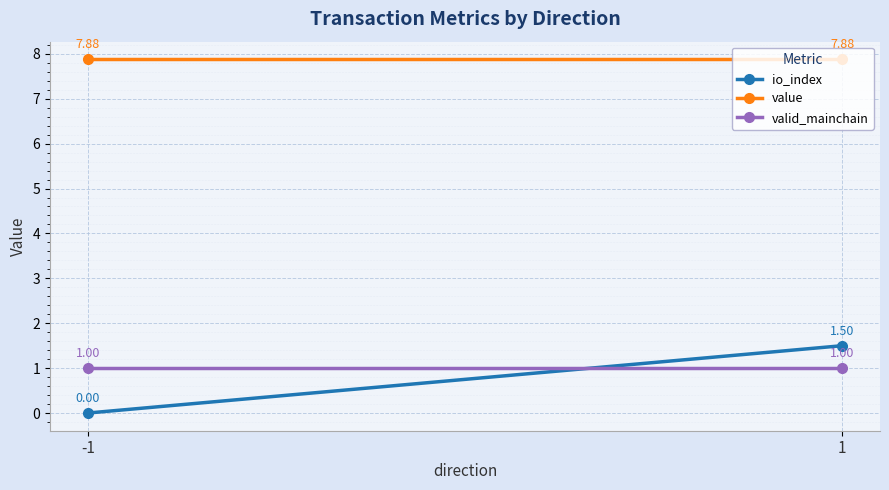

What is the sum of all value values?

15.8